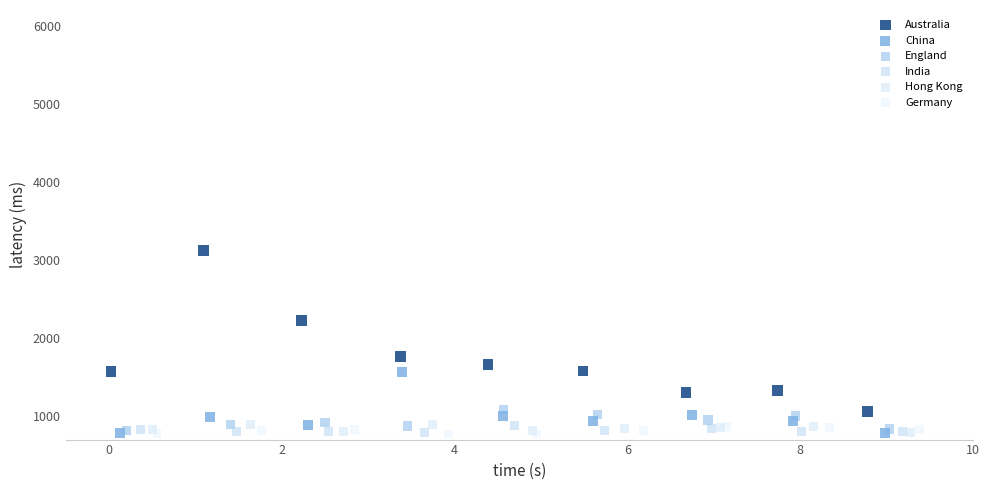

What are all the series names shown in the legend?

Australia, China, England, India, Hong Kong, Germany